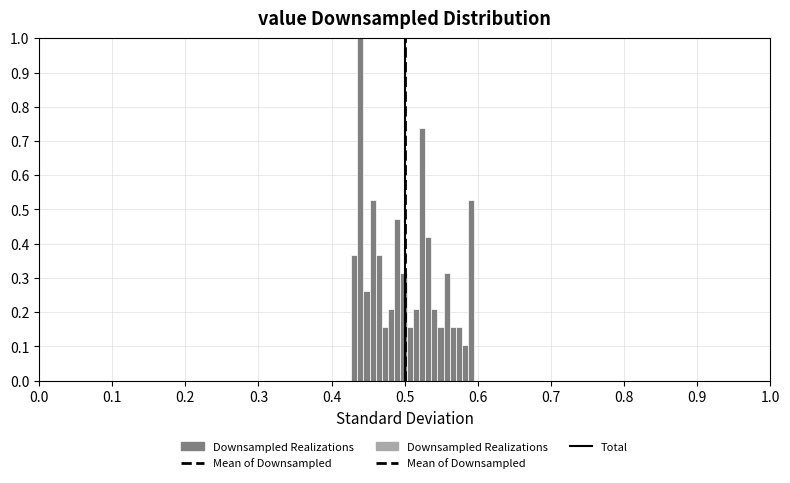

Read against the x-axis, roughly where is the centre of the tallest bar?

0.44